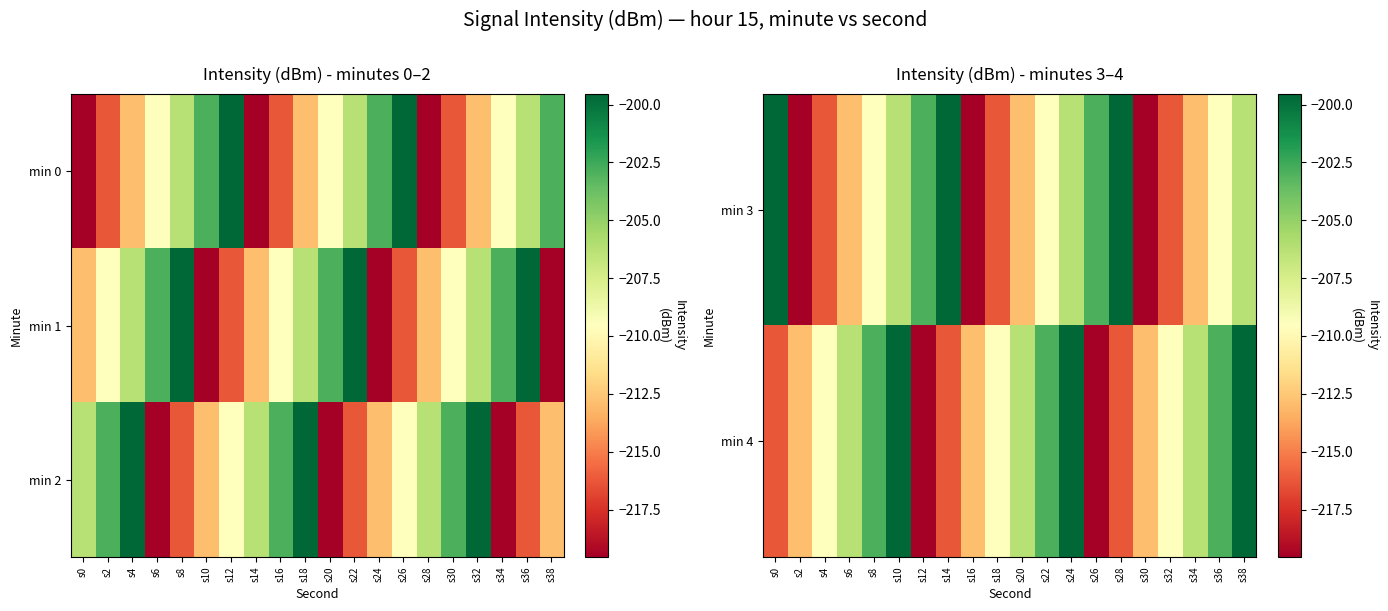

The min 2 series shows -61.5 at s10. True or false?

False